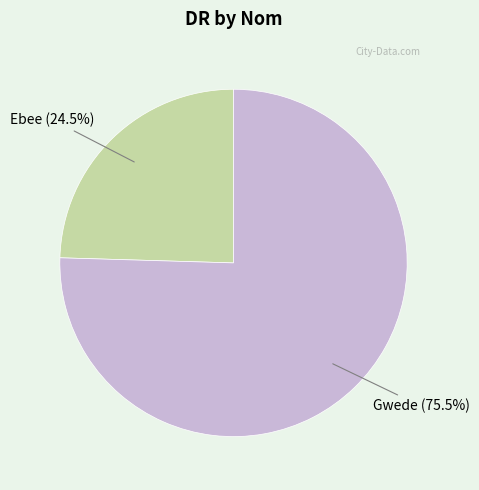

Is there a majority slice in this chart?

Yes